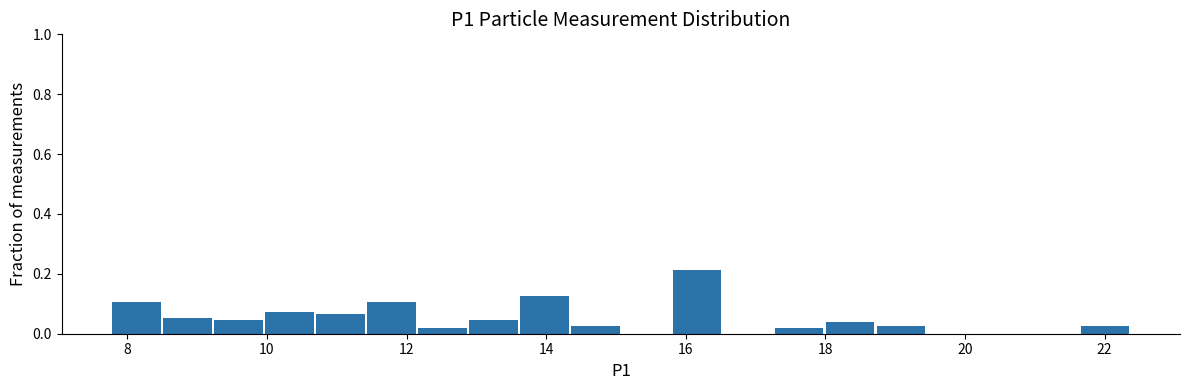

Around what value on the x-axis is the tallest bar? Give the approximate position of its centre, as read against the axis.

16.2